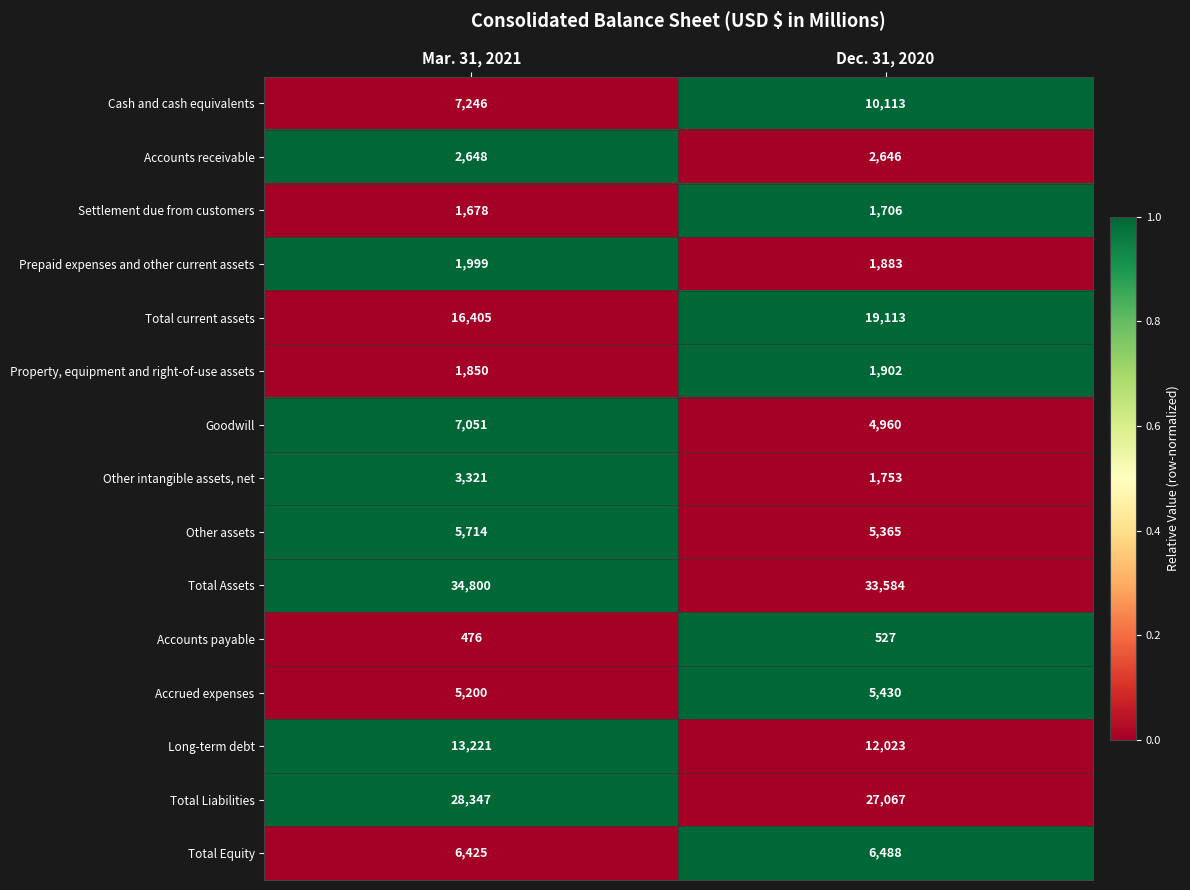

How many categories are shown in the chart?

2